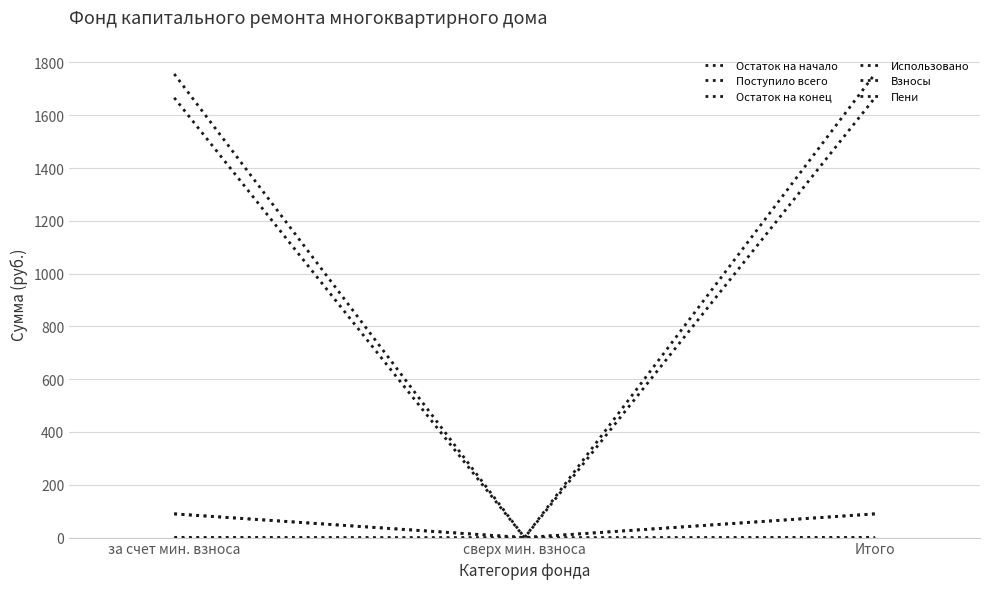

Which series changed the most between за счет мин. взноса and Итого?

Остаток на начало